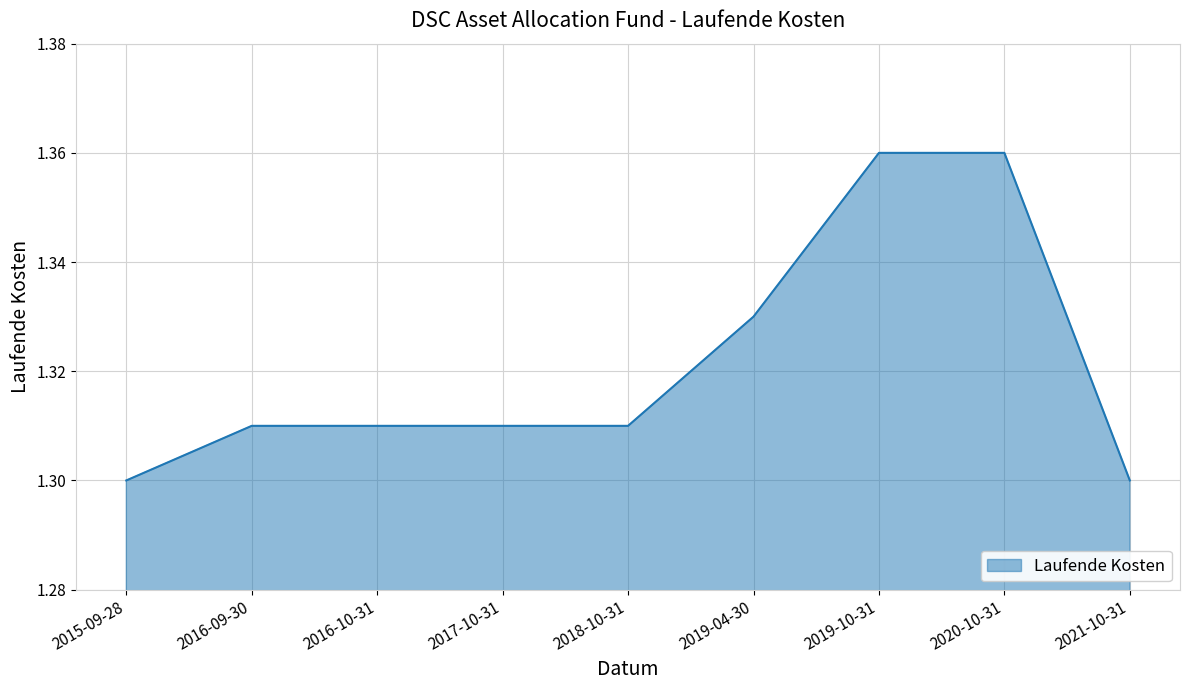

What is the ratio of the value at 2017-10-31 to the value at 2016-10-31?

1.0